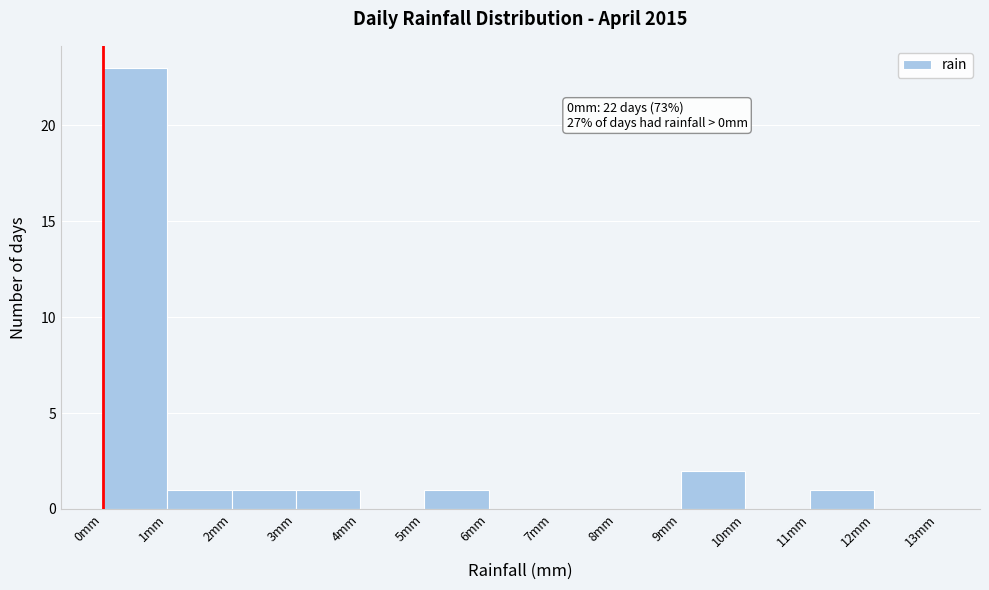

Over which range of the x-axis is the bar tallest?

0 to 1